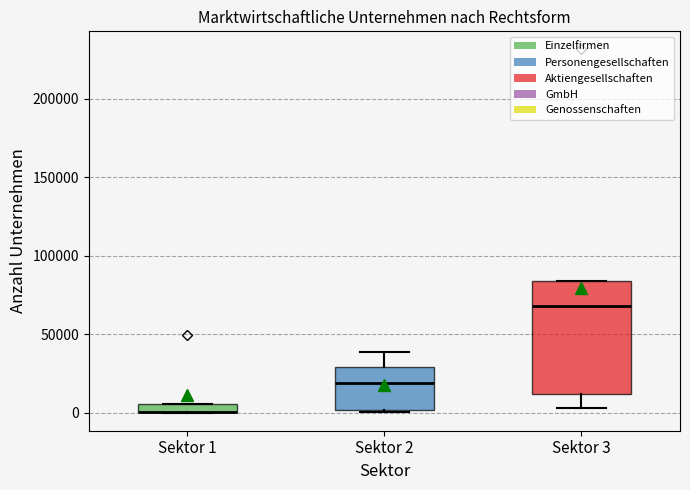

Which box is the tallest, from its lower edge to its upper edge?

Sektor 3